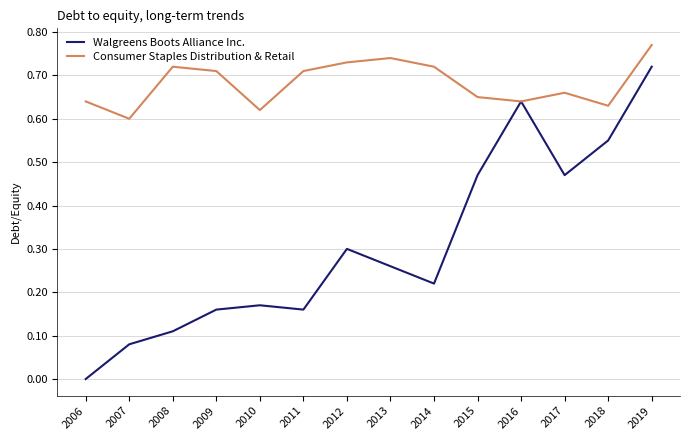

At which category is the sum across all series the highest?

2019